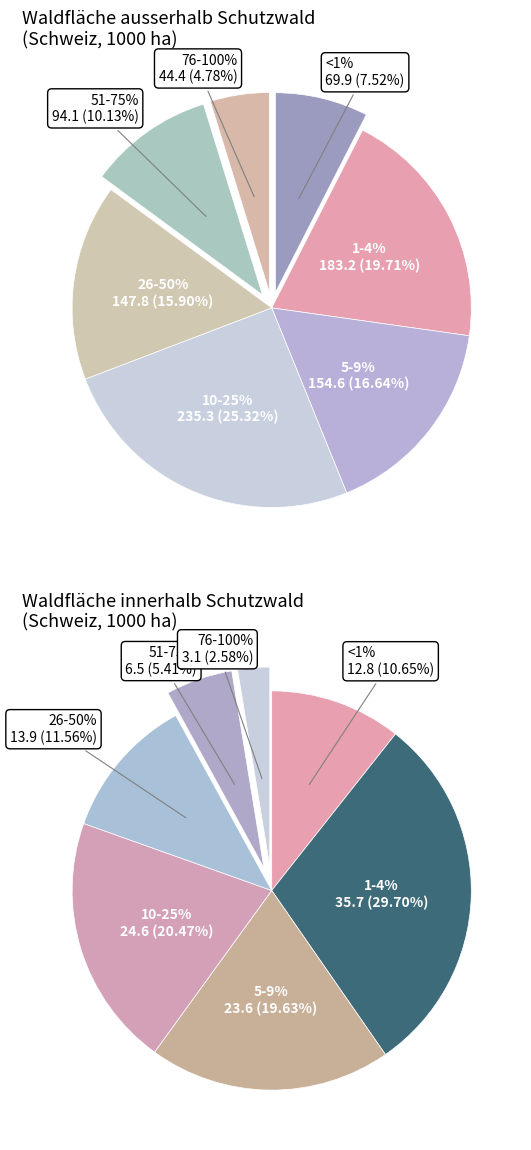

What percentage is the 1-4% slice, to the nearest percent?

20%